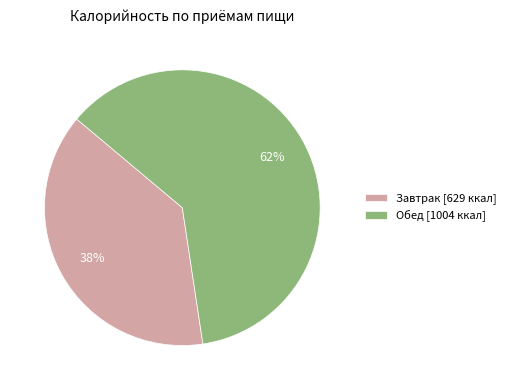

Between Обед [1004 ккал] and Завтрак [629 ккал], which is larger?

Обед [1004 ккал]